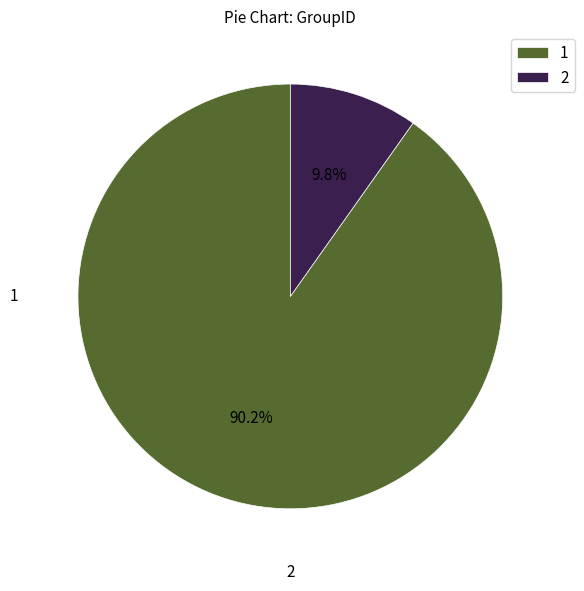

To the nearest percent, what is the difference between the largest and smallest slice percentages?

80%